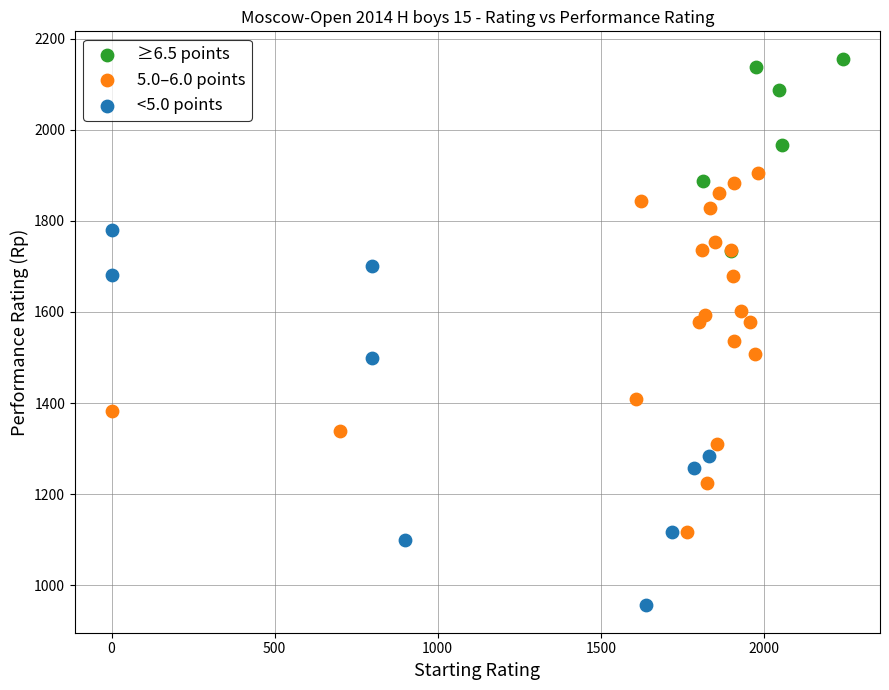

What are all the series names shown in the legend?

≥6.5 points, 5.0–6.0 points, <5.0 points